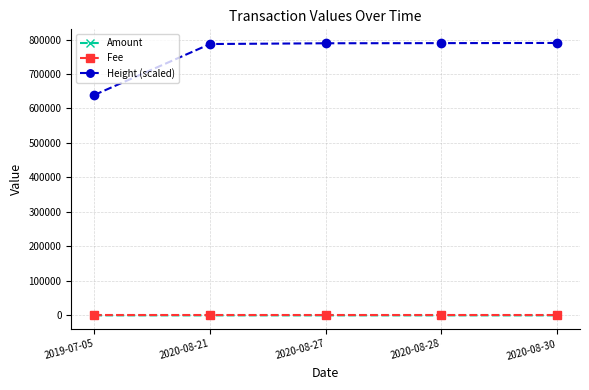

Is the value of Height (scaled) at 2020-08-21 greater than the value of Fee at 2020-08-30?

Yes